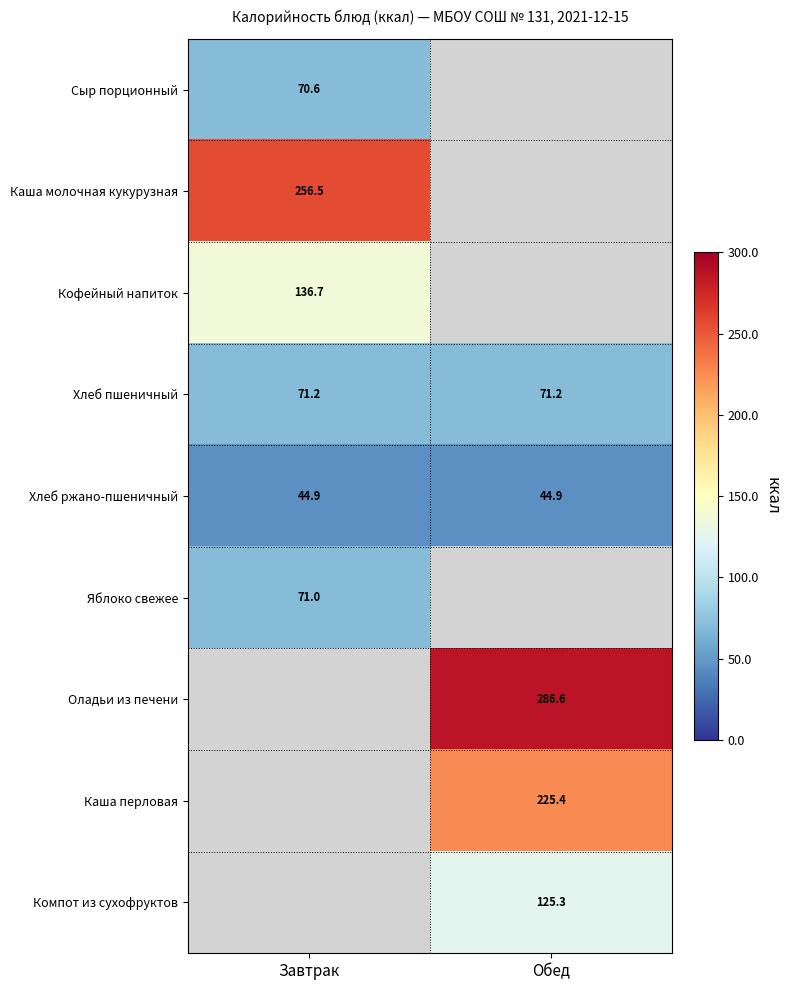

List the labels in order of Хлеб ржано-пшеничный value, largest first.

Завтрак, Обед